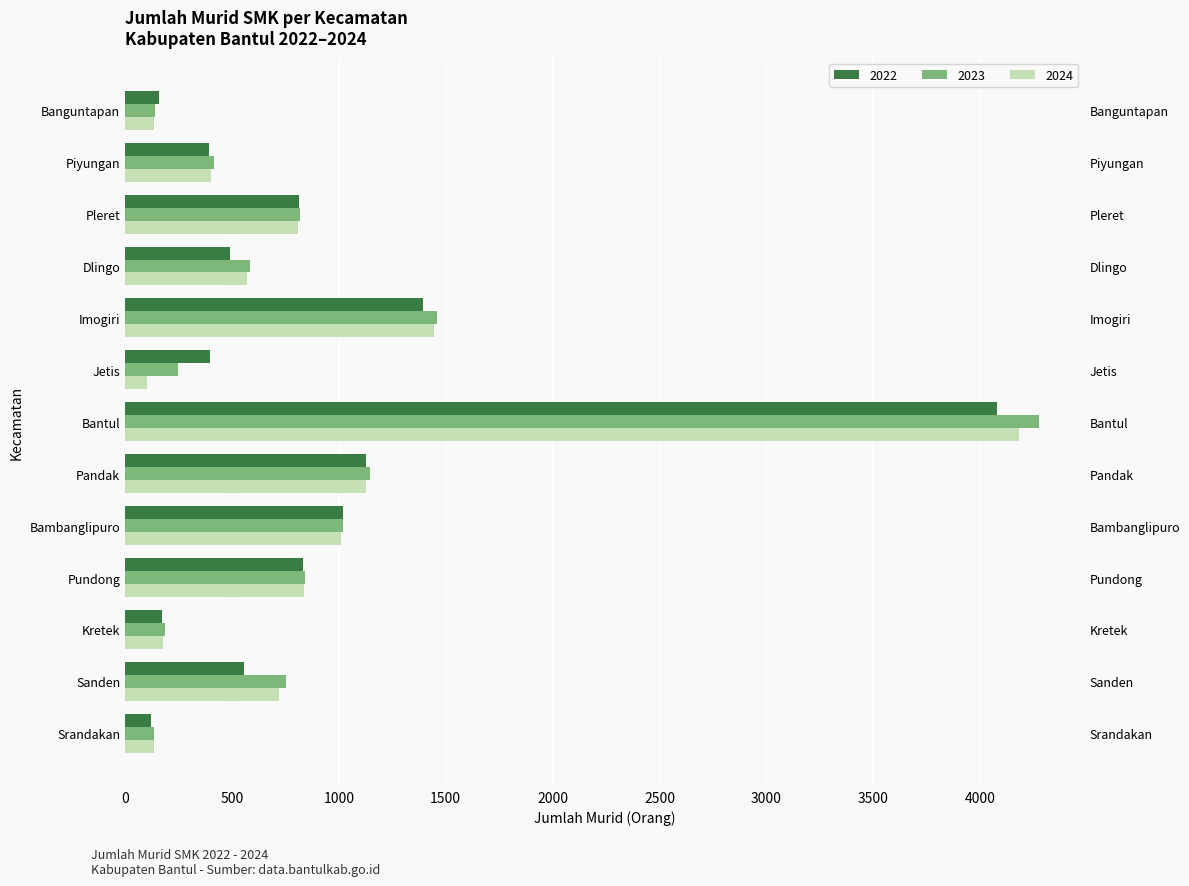

The value of 2024 at Sanden is 1163. True or false?

False